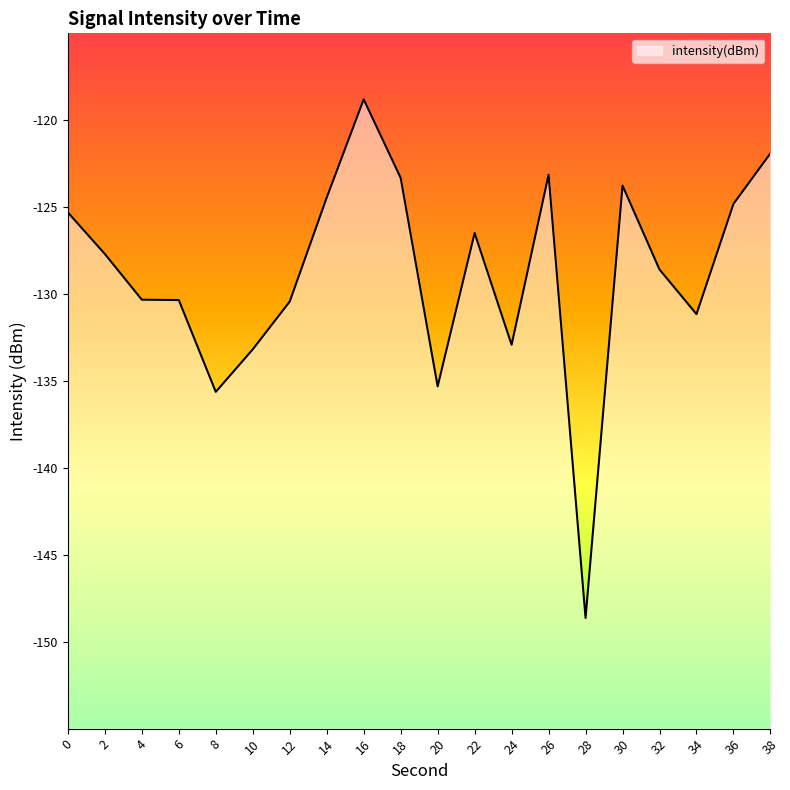

How many values are below -127?

11